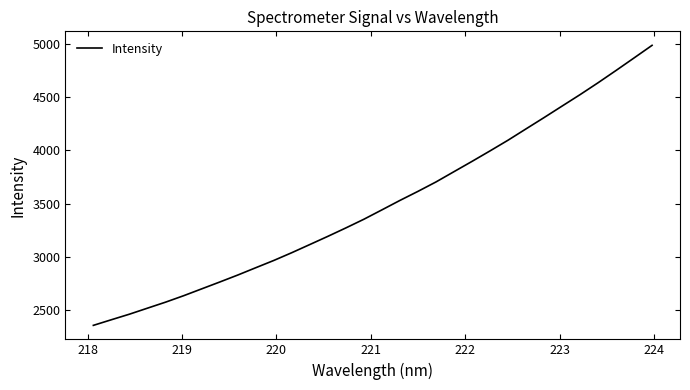

What is the smallest value displayed?

2356.9